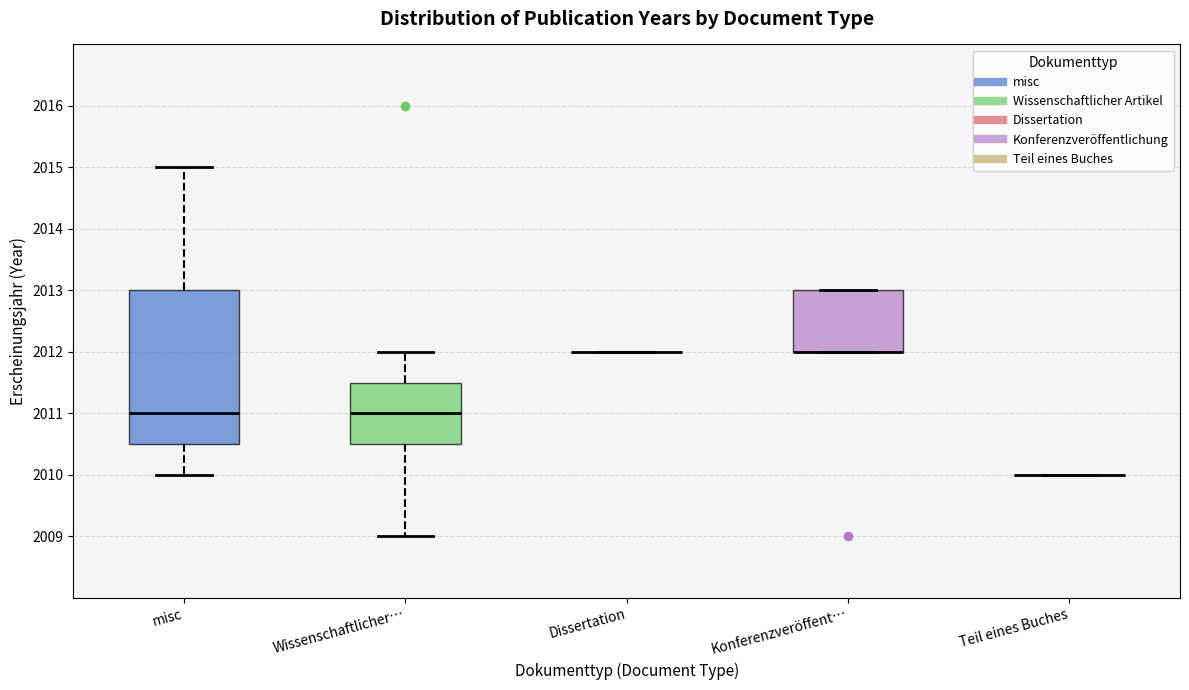

Reading left to right, transcribe this box plot: for each box, give where its median line is, the range the box spans, and where its two whiskers end, as read against the y-axis. The values are not printed on the chart, so give them approximately, as read against the axis.

misc: median 2011.0, box 2010.5 to 2013.0, whiskers 2010.0 to 2015.0
Wissenschaftlicher…: median 2011.0, box 2010.5 to 2011.5, whiskers 2009.0 to 2012.0
Dissertation: box collapsed to a line at 2012.0, whiskers 2012.0 to 2012.0
Konferenzveröffent…: median 2012.0 (drawn on the box's lower edge), box 2012.0 to 2013.0, whiskers 2012.0 to 2013.0
Teil eines Buches: box collapsed to a line at 2010.0, whiskers 2010.0 to 2010.0